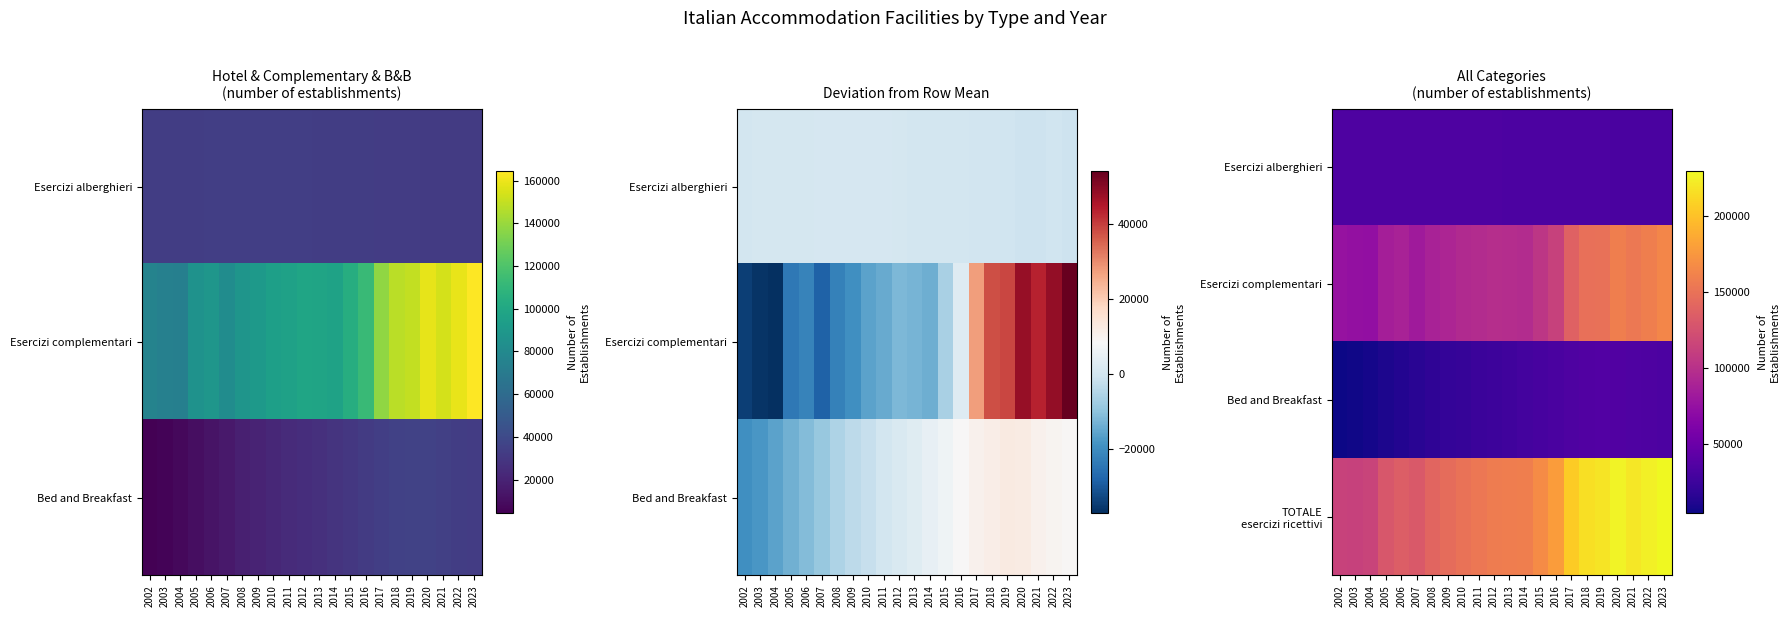

Which category has the highest value across all series?

2023